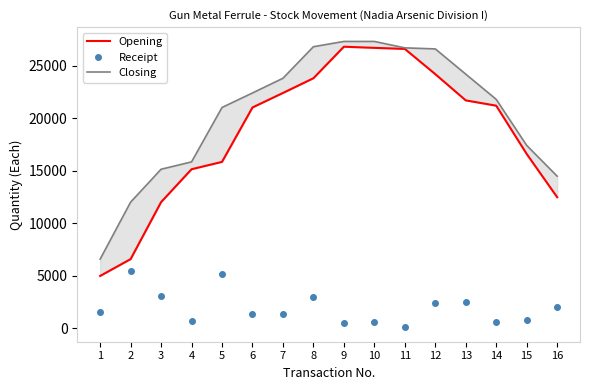

At which category is the sum across all series the highest?

9